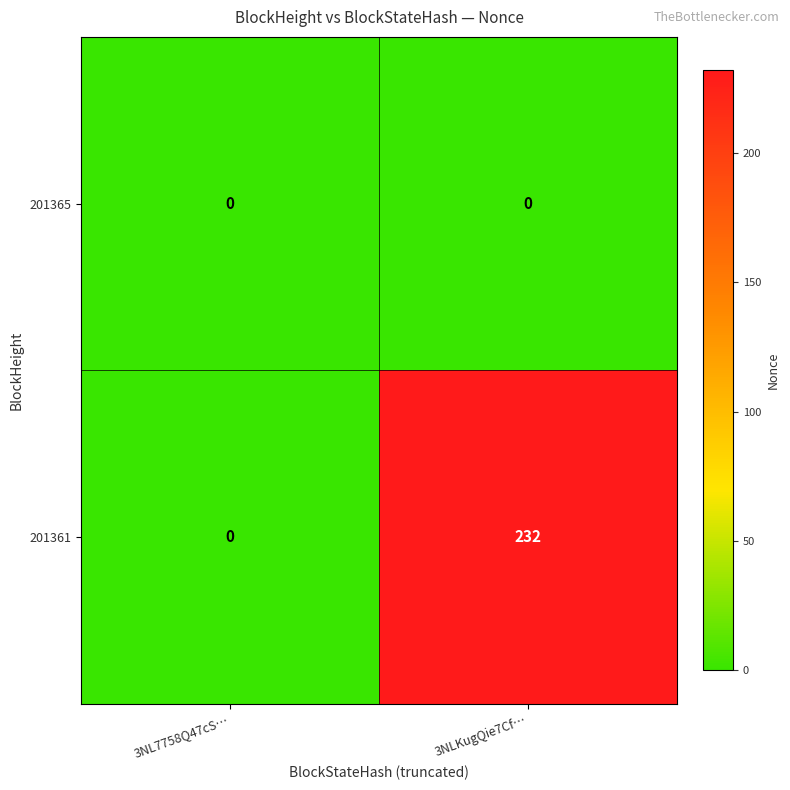

How many distinct data groups are displayed?

2